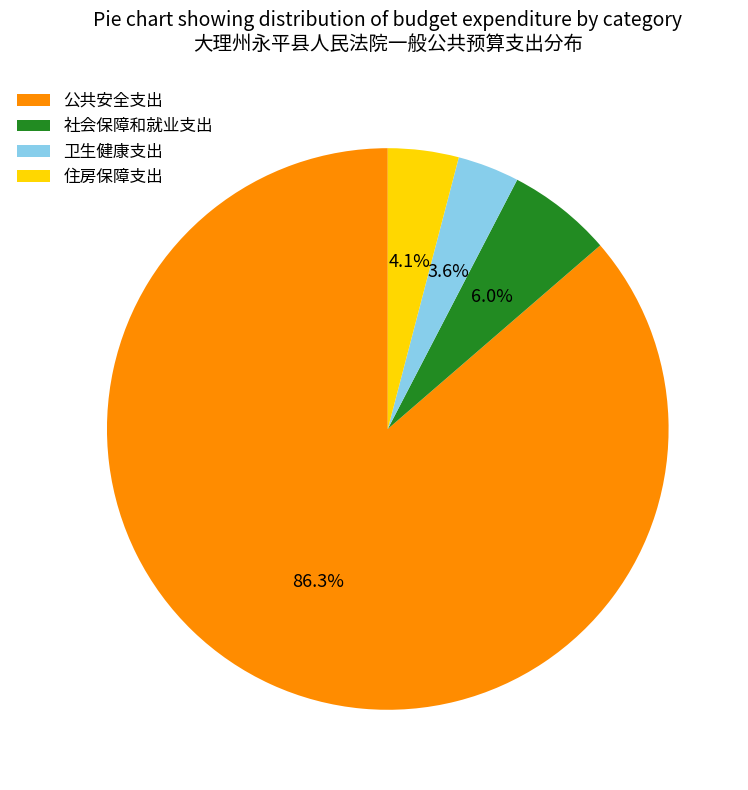

Rank the categories by value from lowest to highest.

卫生健康支出, 住房保障支出, 社会保障和就业支出, 公共安全支出